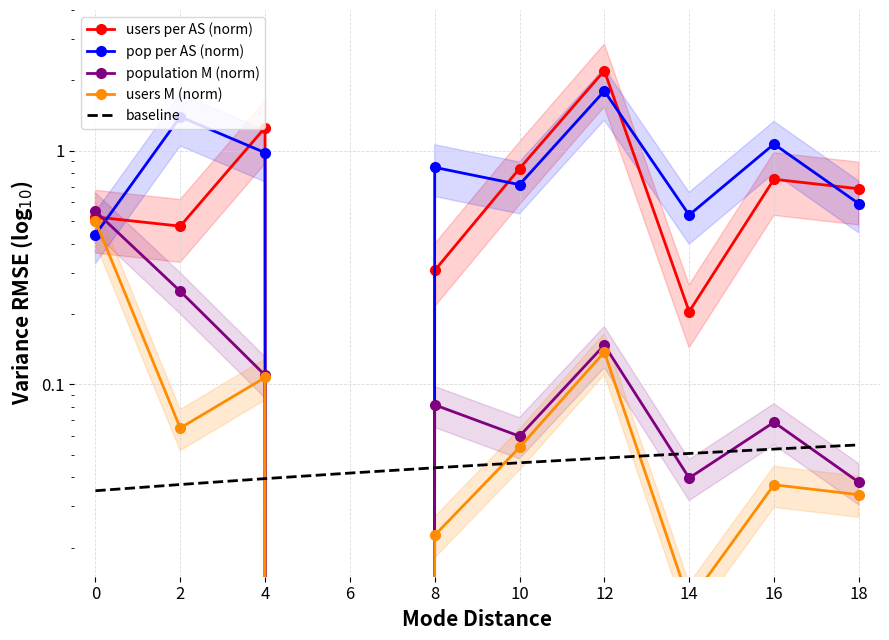

At which label is users per AS (norm) closest to 1?

10